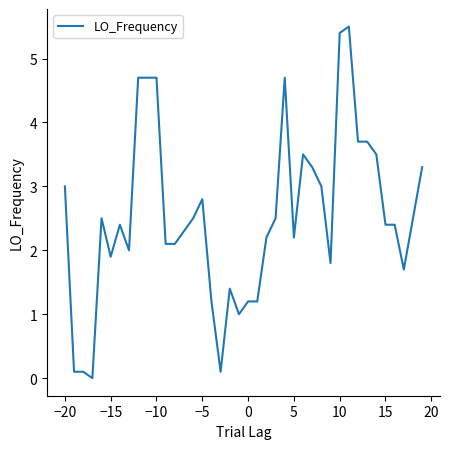

What is the maximum value shown in the chart?

5.5